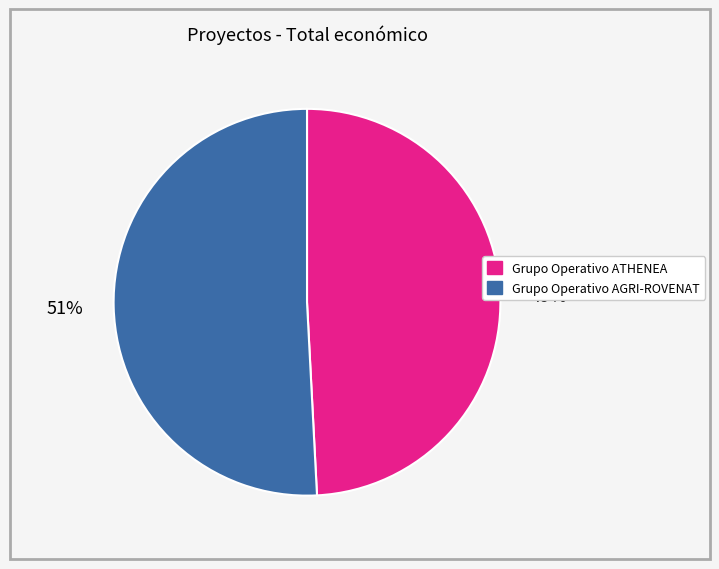

Is it true that Grupo Operativo AGRI-ROVENAT is 51% of the pie?

True